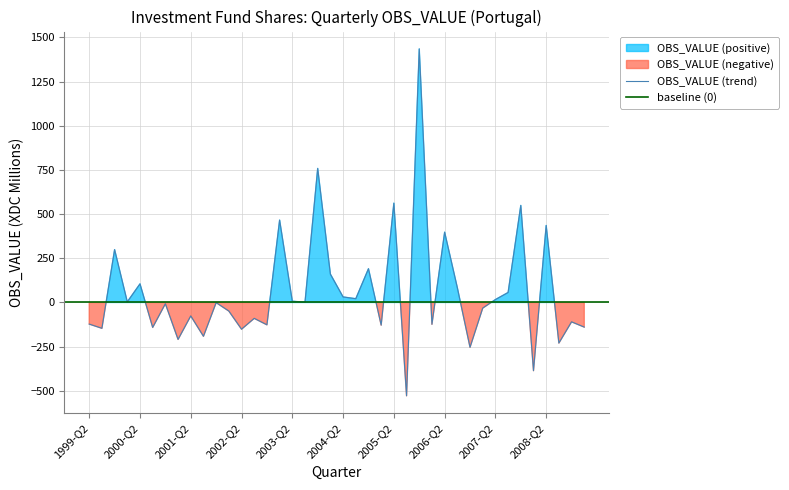

Does the chart have visible grid lines?

Yes